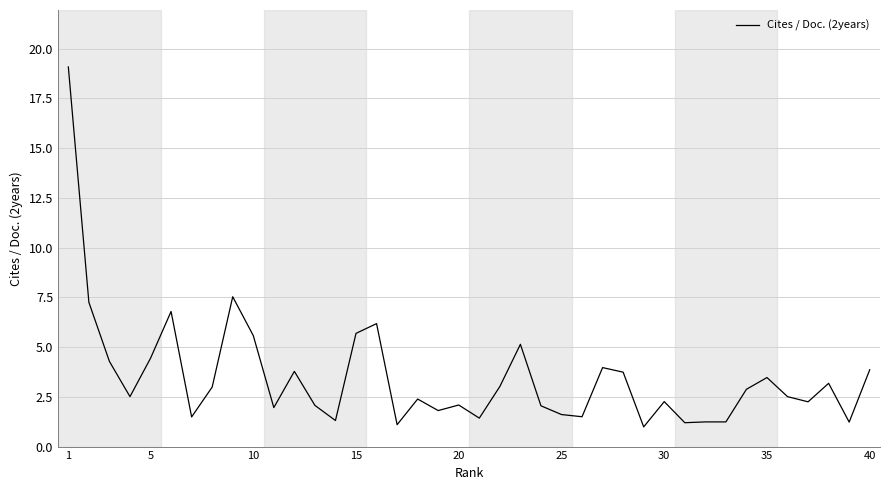

What is the greatest value displayed?

19.1